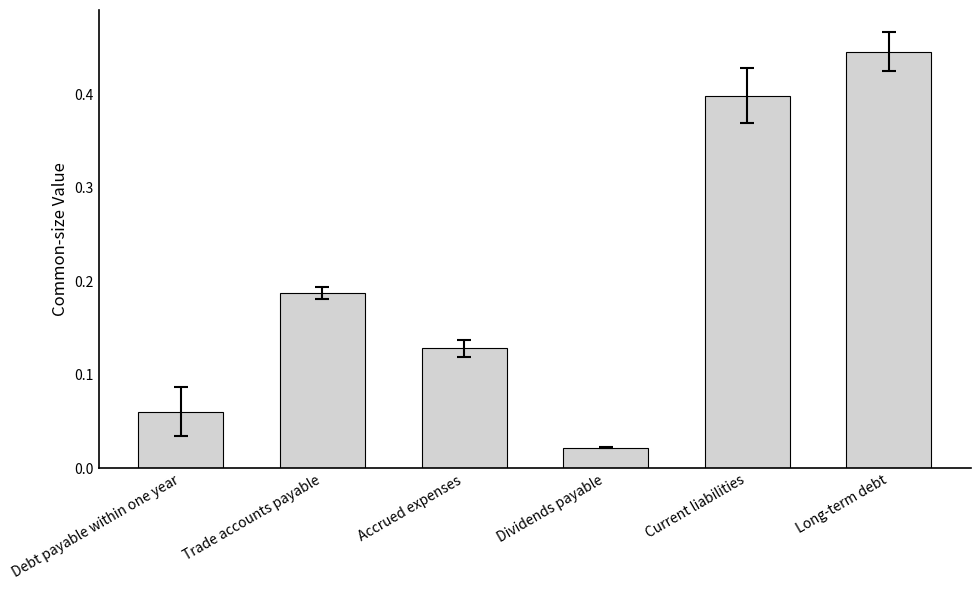

What is the sum of all values?

1.2